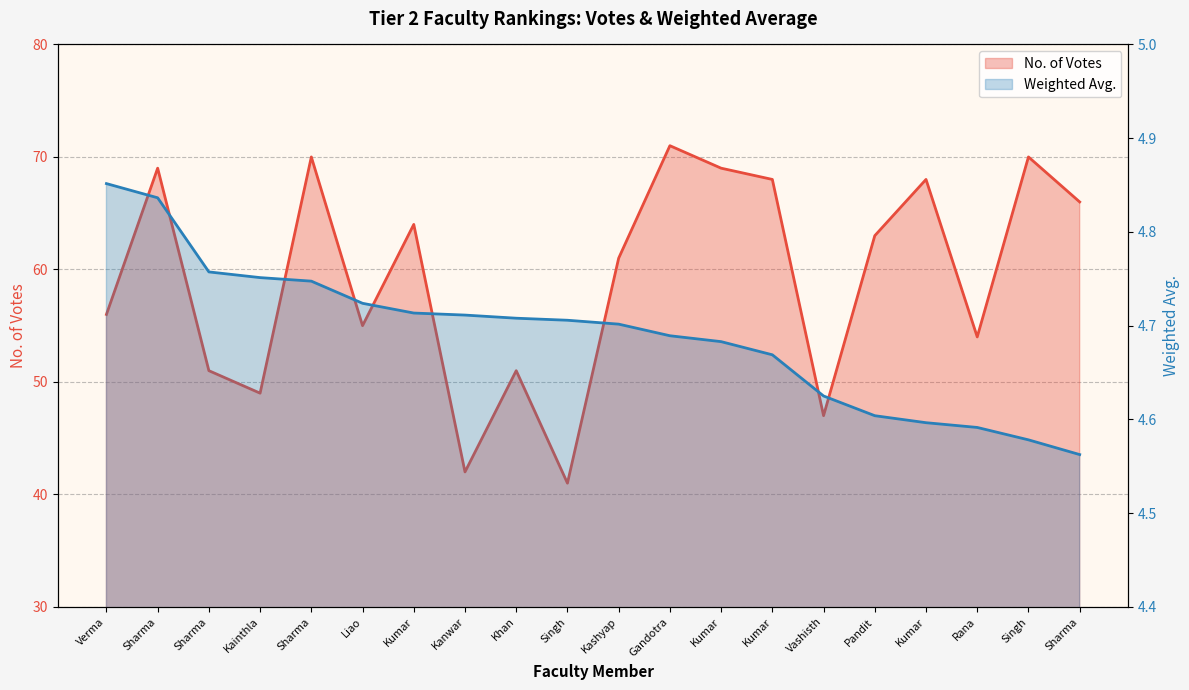

True or false: Weighted Avg. and No. of Votes cross at least once.

False